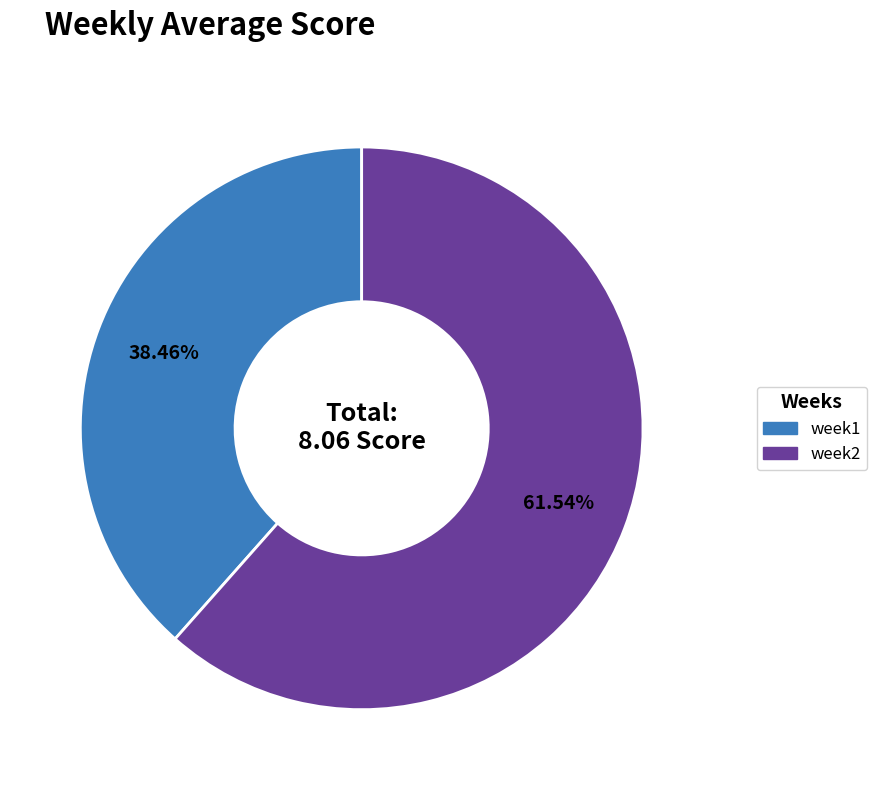

True or false: week2 accounts for 62% of the total.

True